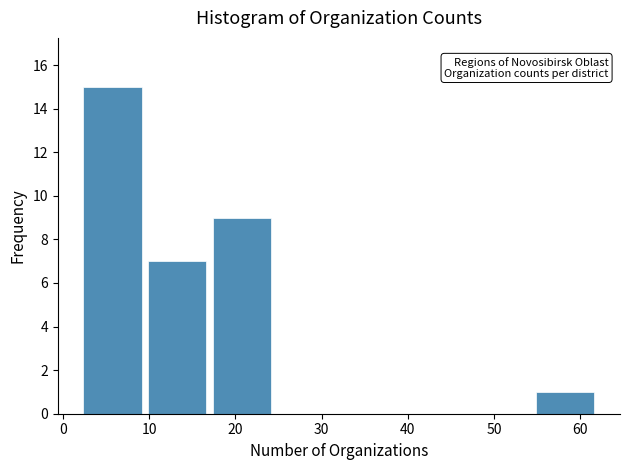

Which range on the x-axis has the tallest bar?

2.0 to 9.5